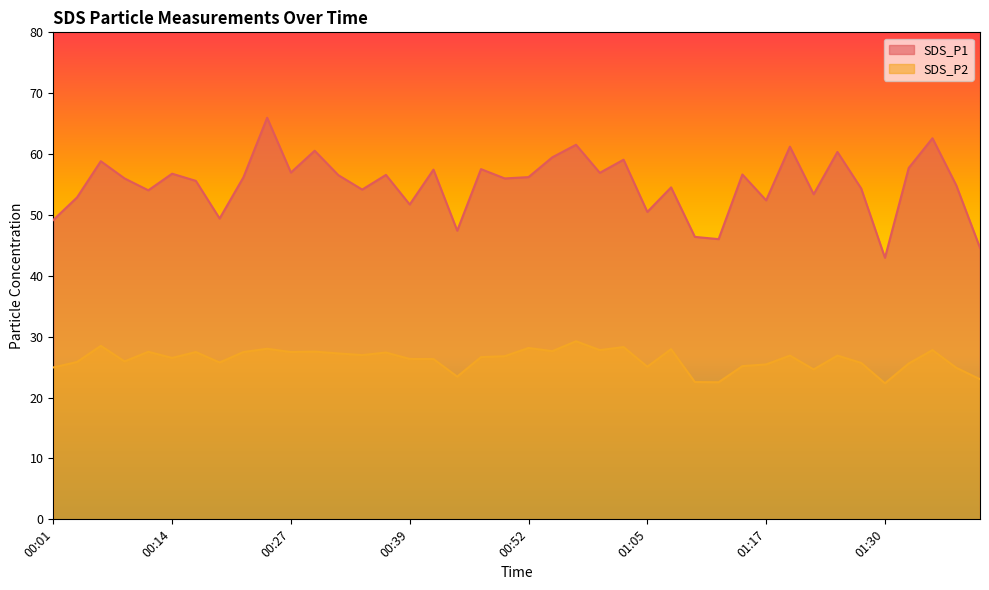

Rank the series by their maximum value, from lowest to highest.

SDS_P2, SDS_P1